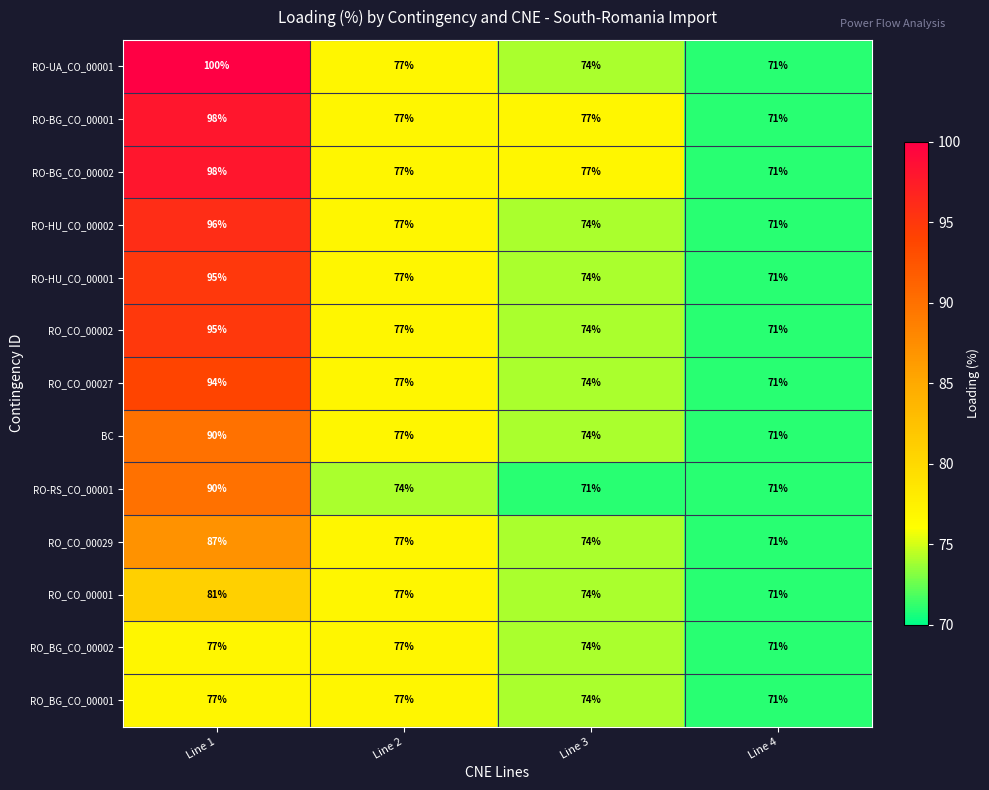

What is the approximate value of RO_CO_00001 at Line 4, to the nearest 10?

70